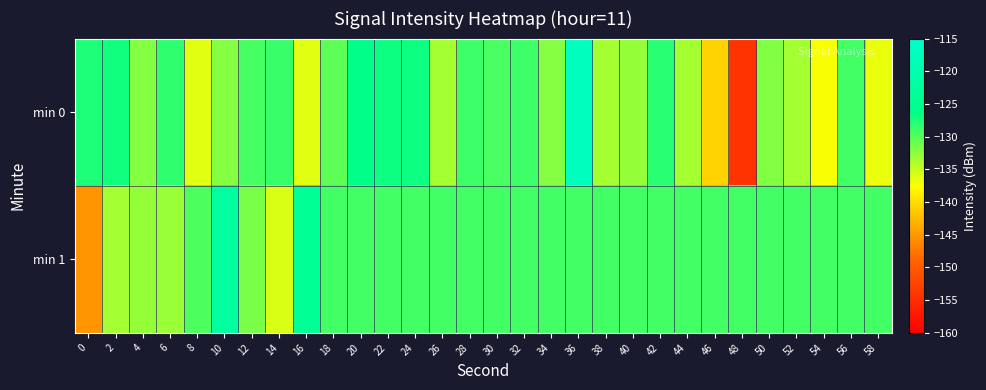

Reading right to left, list all the values displayed in this chart.

min 0: 58=-136.5	56=-129.1	54=-137.2	52=-133.5	50=-132.0	48=-154.4	46=-140.8	44=-133.6	42=-128.0	40=-132.8	38=-133.6	36=-117.6	34=-132.1	32=-129.0	30=-129.5	28=-129.0	26=-133.6	24=-126.8	22=-126.8	20=-126.0	18=-130.3	16=-136.2	14=-128.8	12=-129.4	10=-132.1	8=-136.3	6=-128.3	4=-132.2	2=-127.0	0=-127.5
min 1: 58=-129.1	56=-129.1	54=-129.1	52=-129.1	50=-129.1	48=-129.1	46=-129.1	44=-129.1	42=-129.1	40=-129.1	38=-129.1	36=-129.1	34=-129.1	32=-129.1	30=-129.1	28=-129.1	26=-129.1	24=-129.1	22=-129.1	20=-129.1	18=-129.1	16=-124.0	14=-135.9	12=-131.6	10=-122.7	8=-129.6	6=-133.0	4=-132.9	2=-133.6	0=-145.2